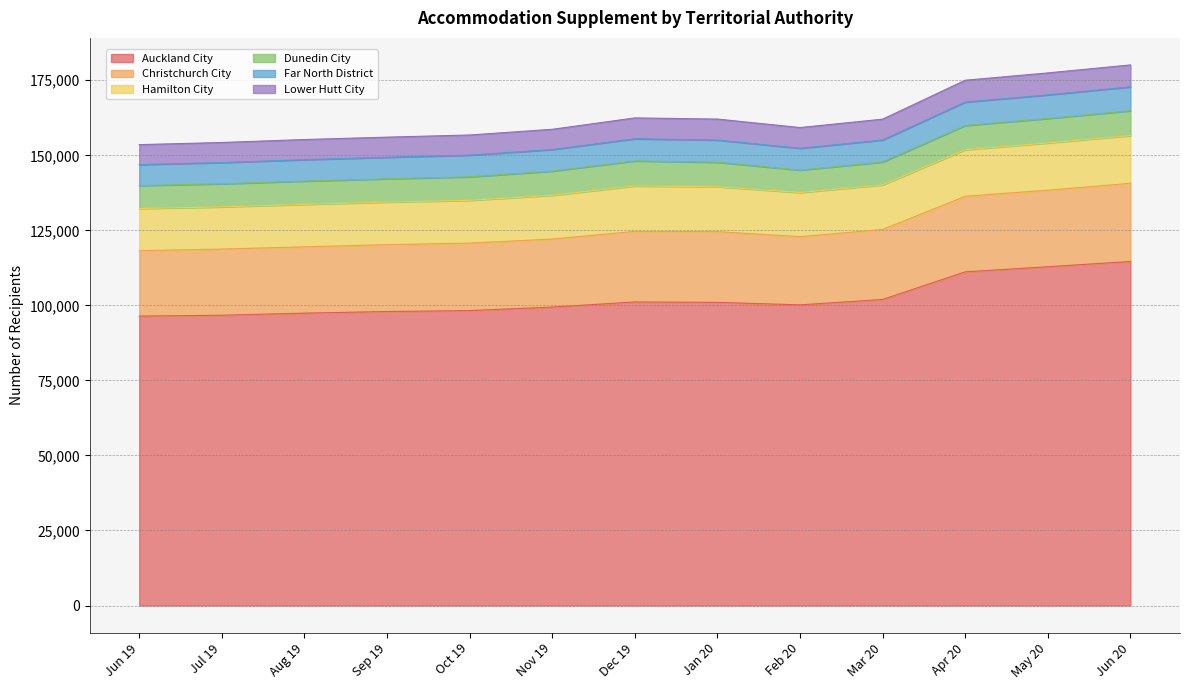

At which category does Christchurch City reach its first local valley?

Feb 20